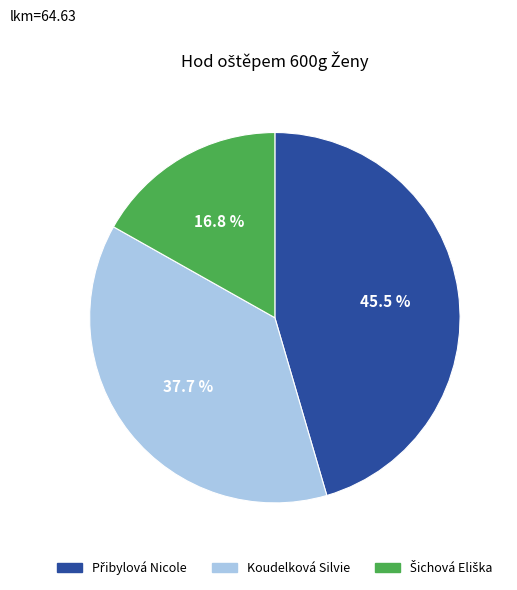

What portion of the pie excludes Koudelková Silvie?

62.3%